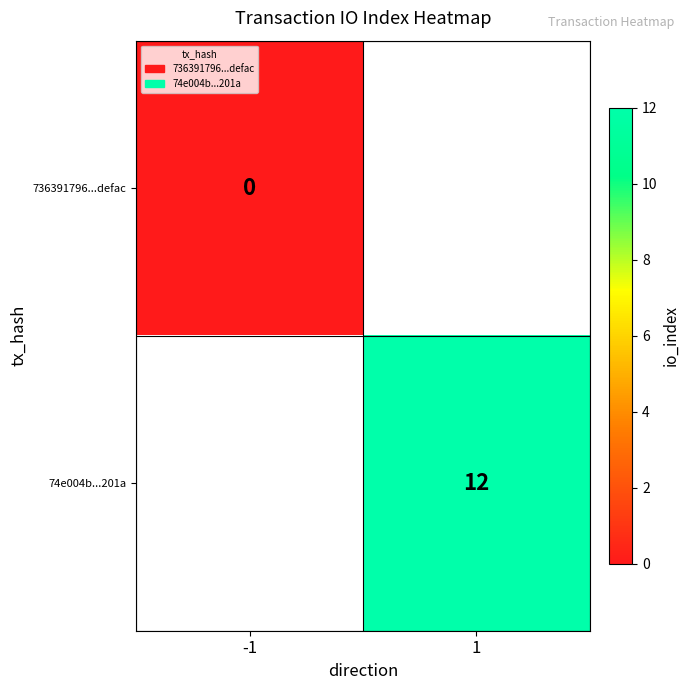

Is the value of 736391796...defac at -1 greater than the value of 74e004b...201a at 1?

No